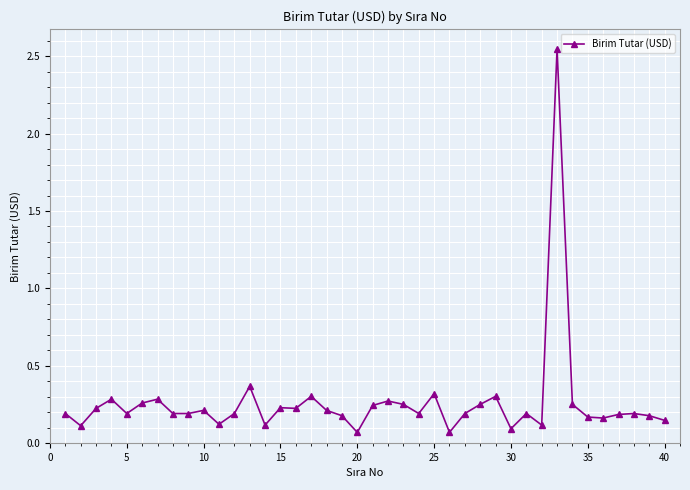

True or false: there are more than 1 points higher than both neighbors.

True